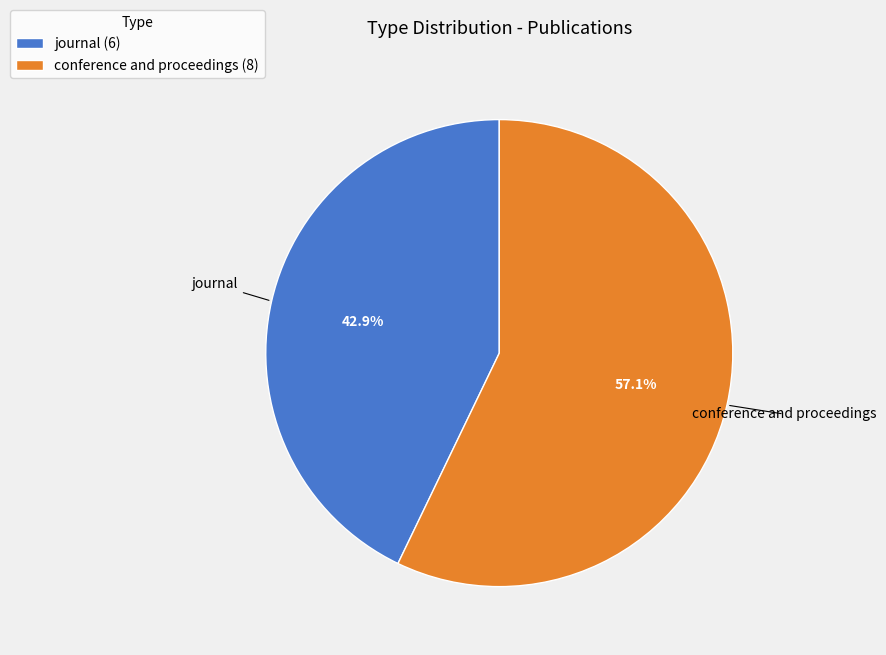

To the nearest percent, what percentage of the pie is conference and proceedings?

57%